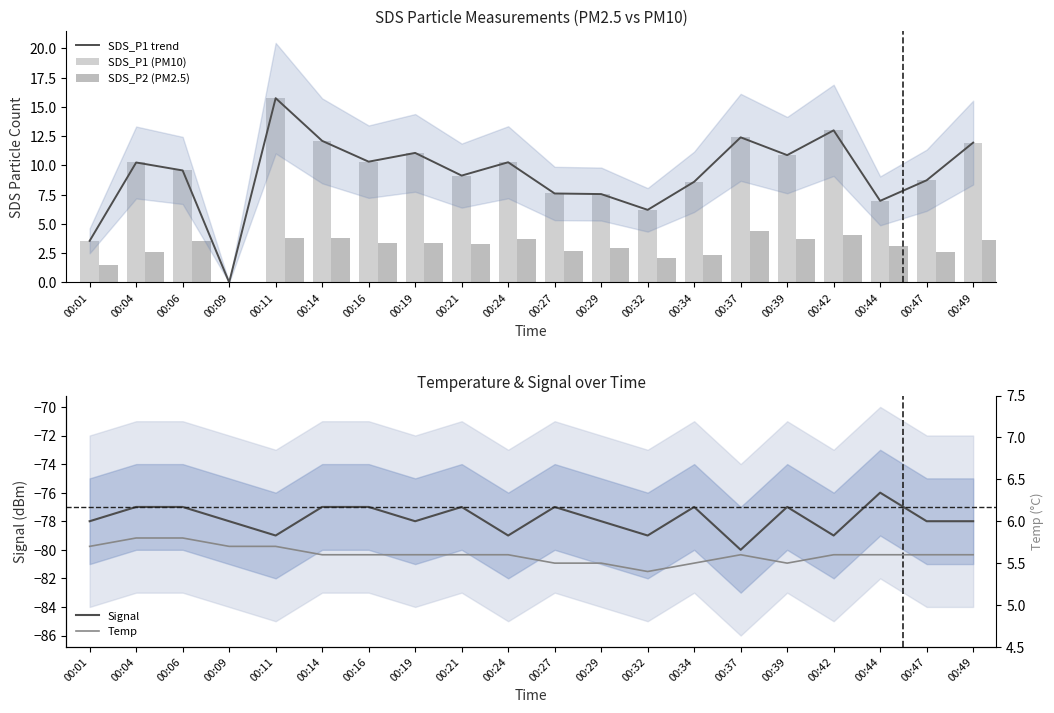

What is the value of the Signal bar at the 4th from the left?

-78.0